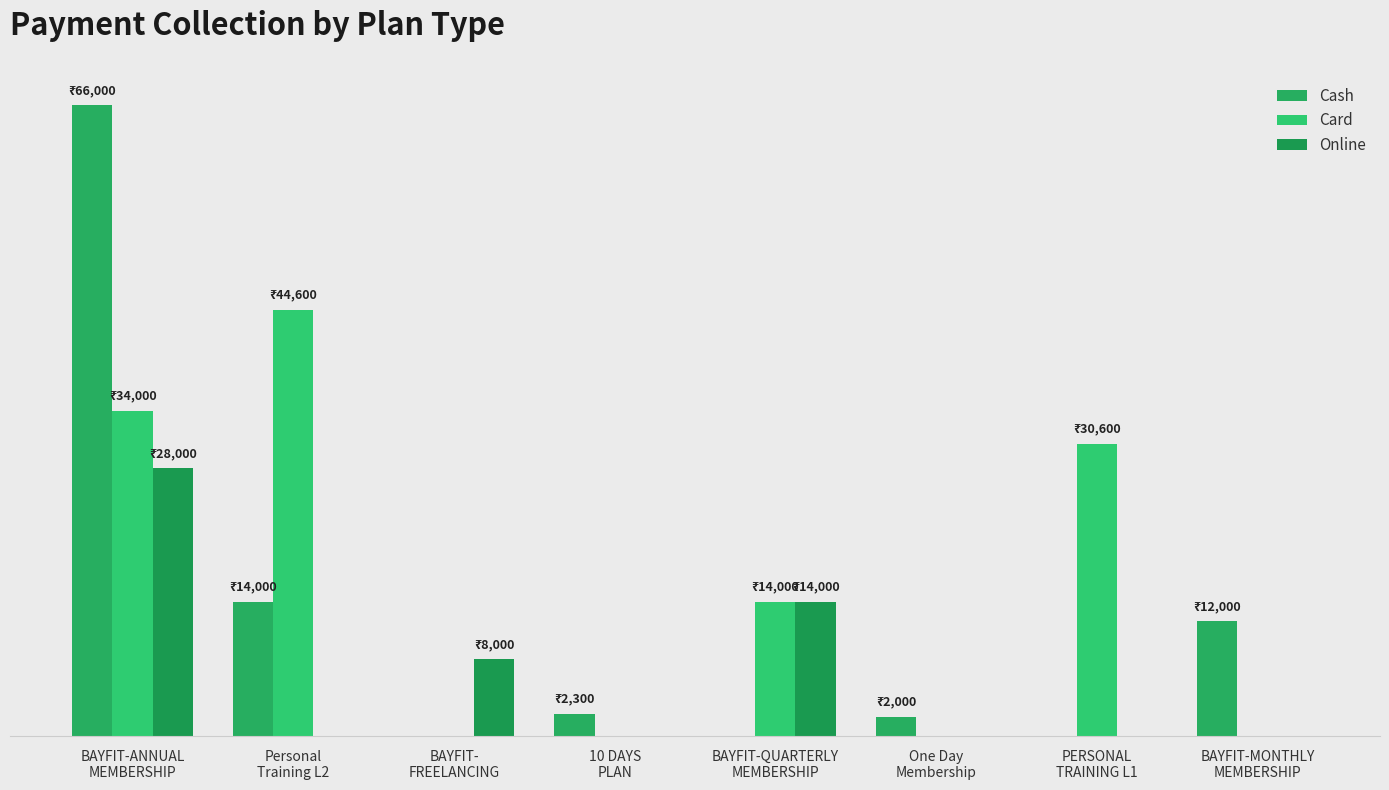

At which label is Cash closest to 33000?

Personal
Training L2